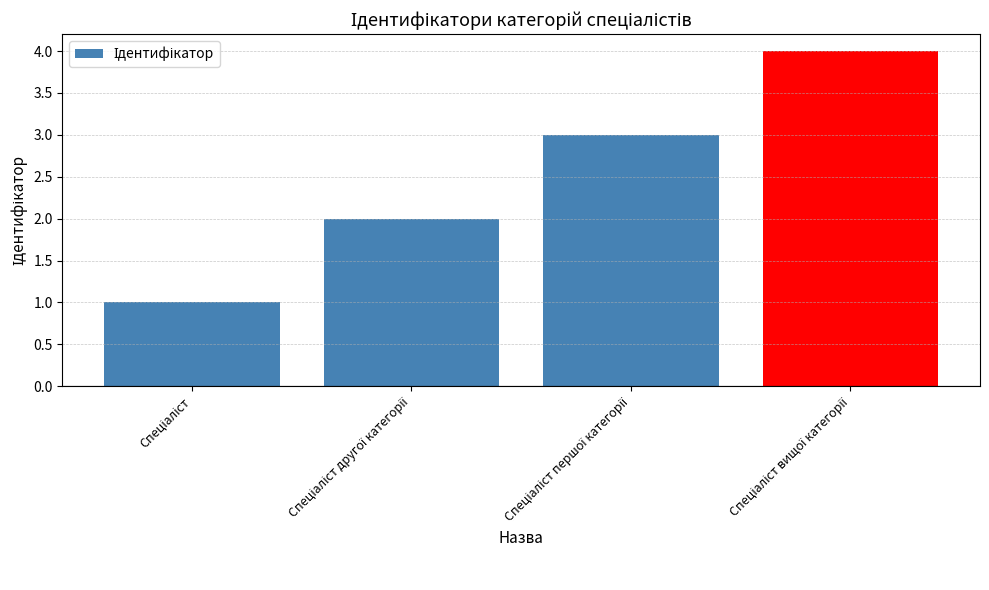

What is the sum of all values?

10